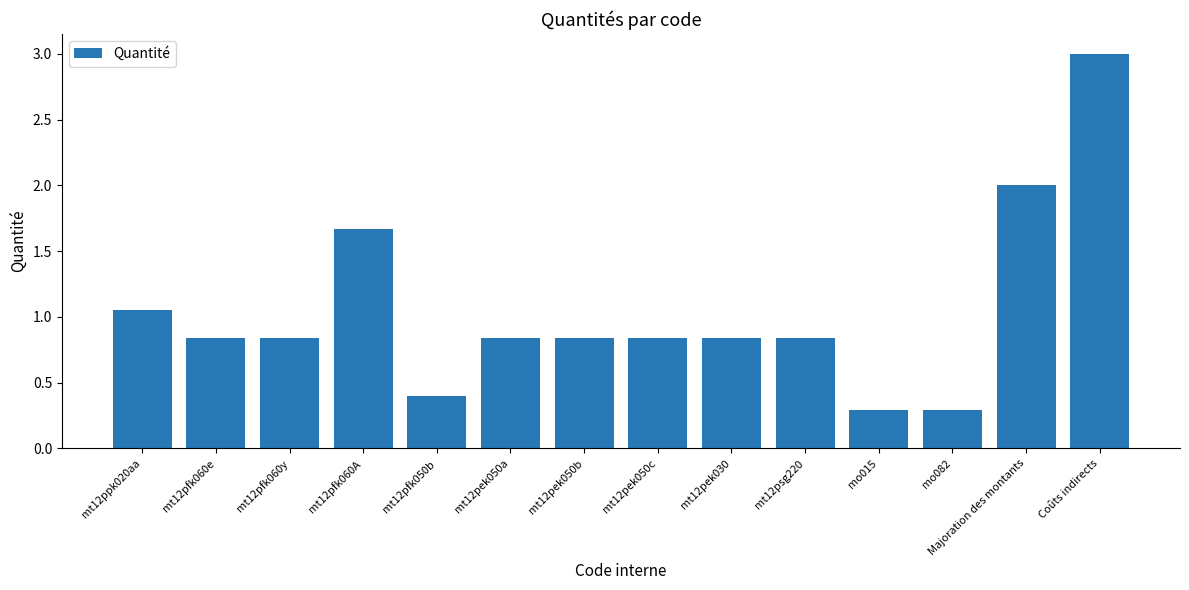

Where is the data nearest to the value 1?

mt12ppk020aa